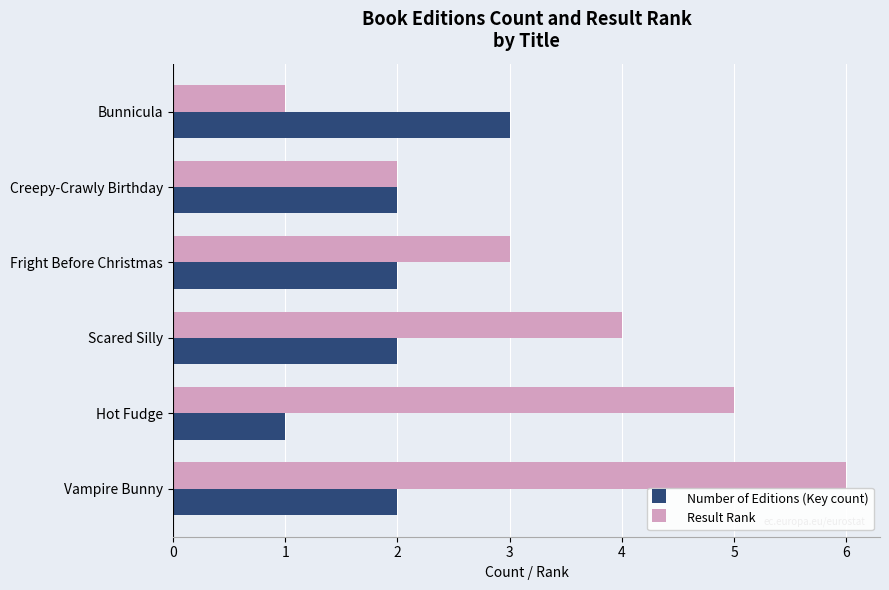

Which series has the largest range (max minus min)?

Result Rank